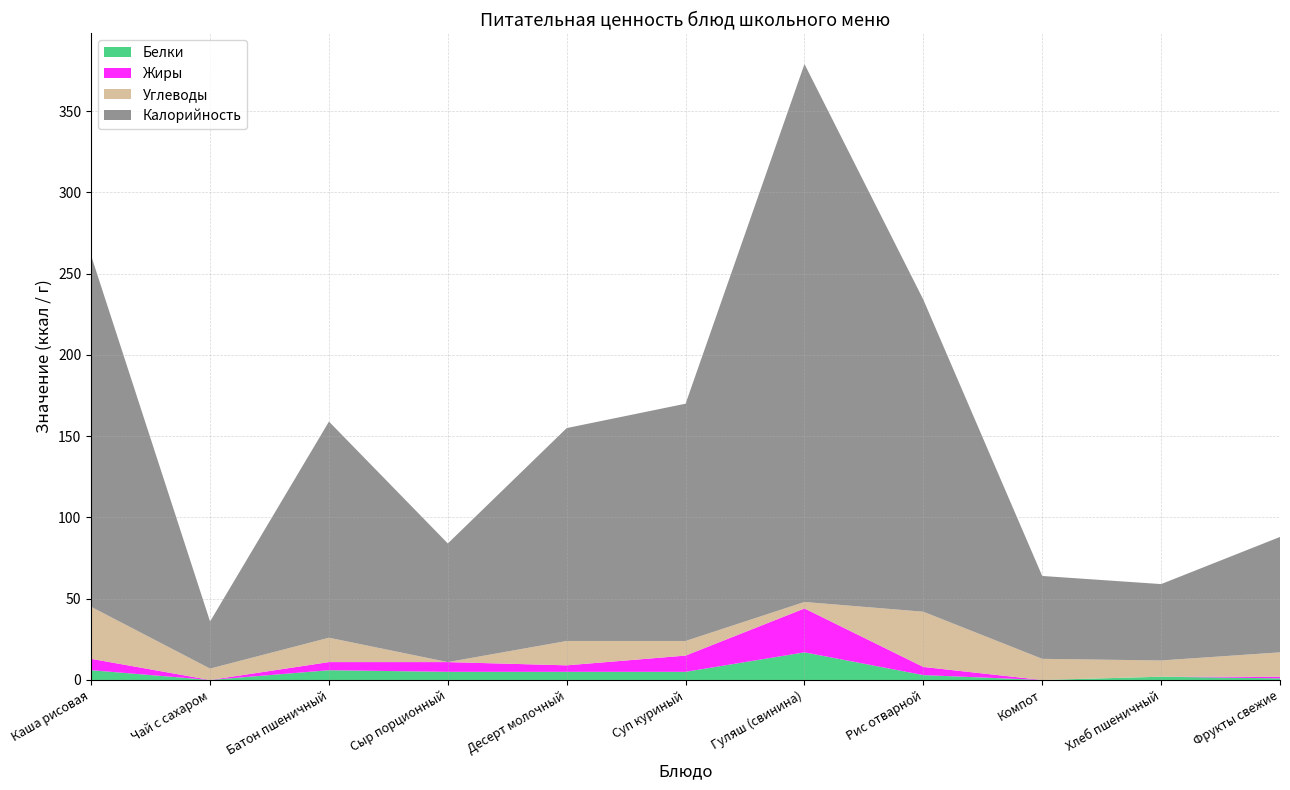

What is the highest value of the Белки series?

17